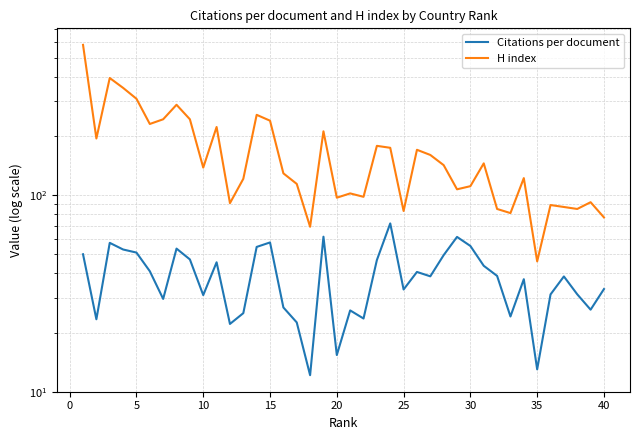

What are all the series names shown in the legend?

Citations per document, H index